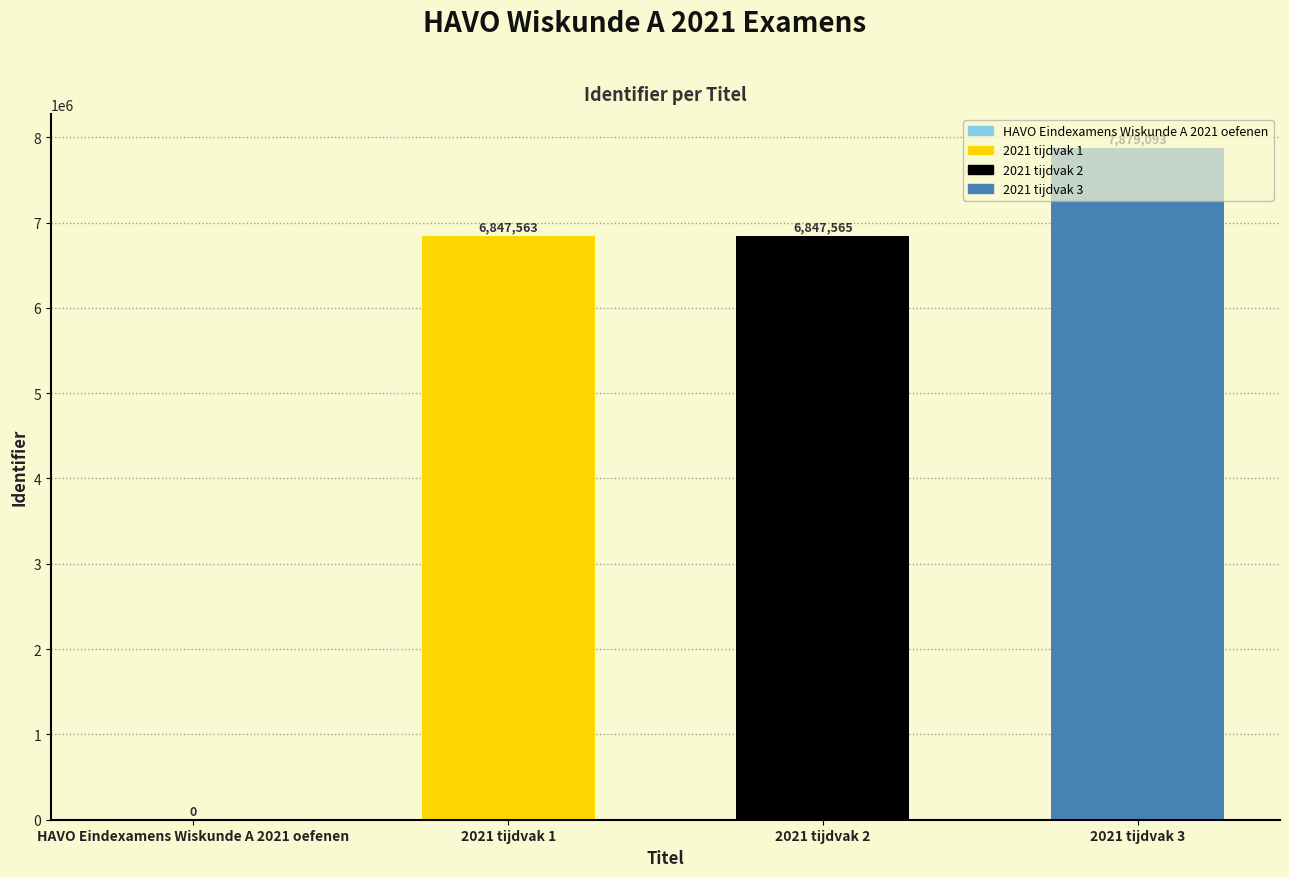

What is the average value?

5393555